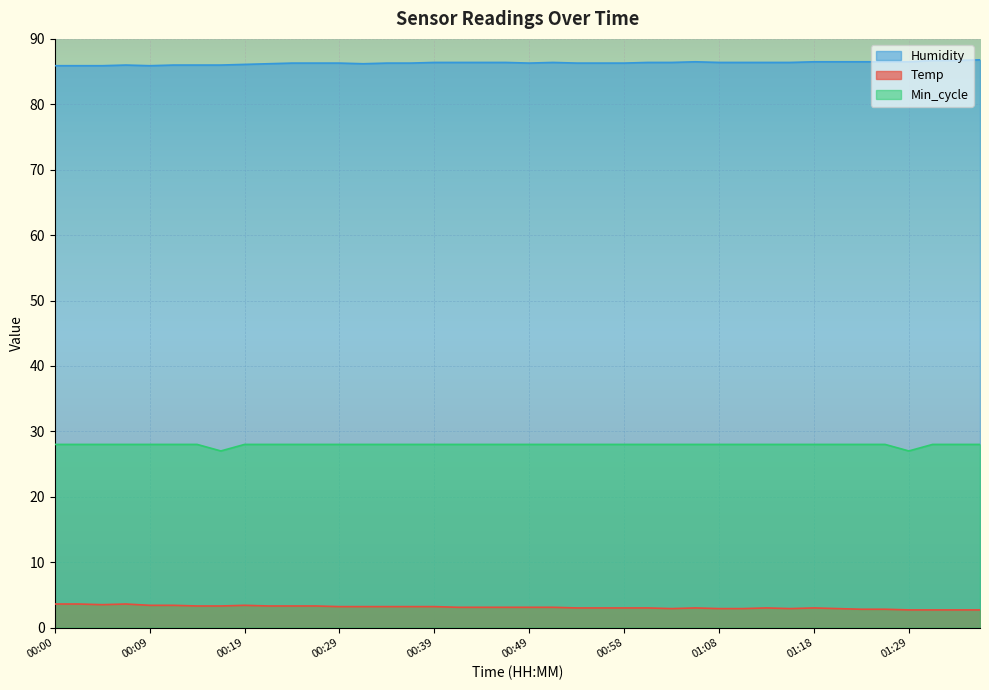

What is the sum of all Min_cycle values?

1118.0